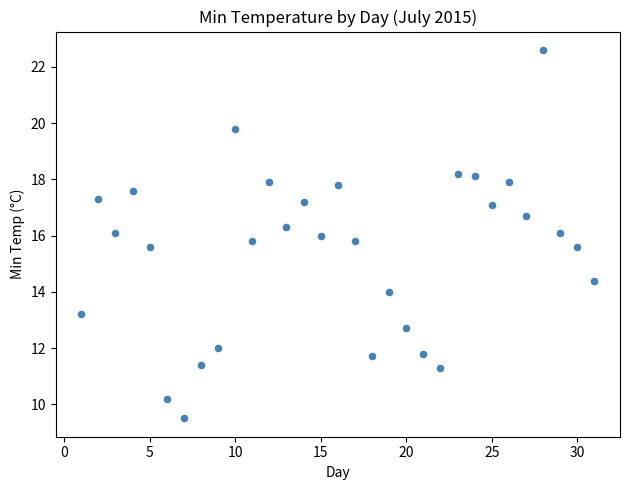

What is the range of X values (max minus min)?

30.0